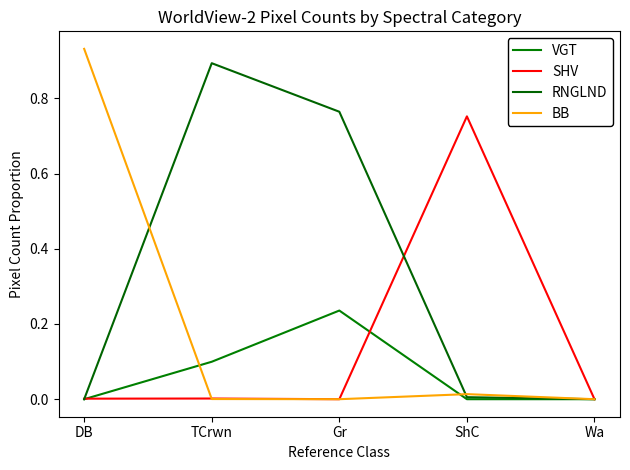

Rank the categories by BB value from lowest to highest.

Gr, Wa, TCrwn, ShC, DB